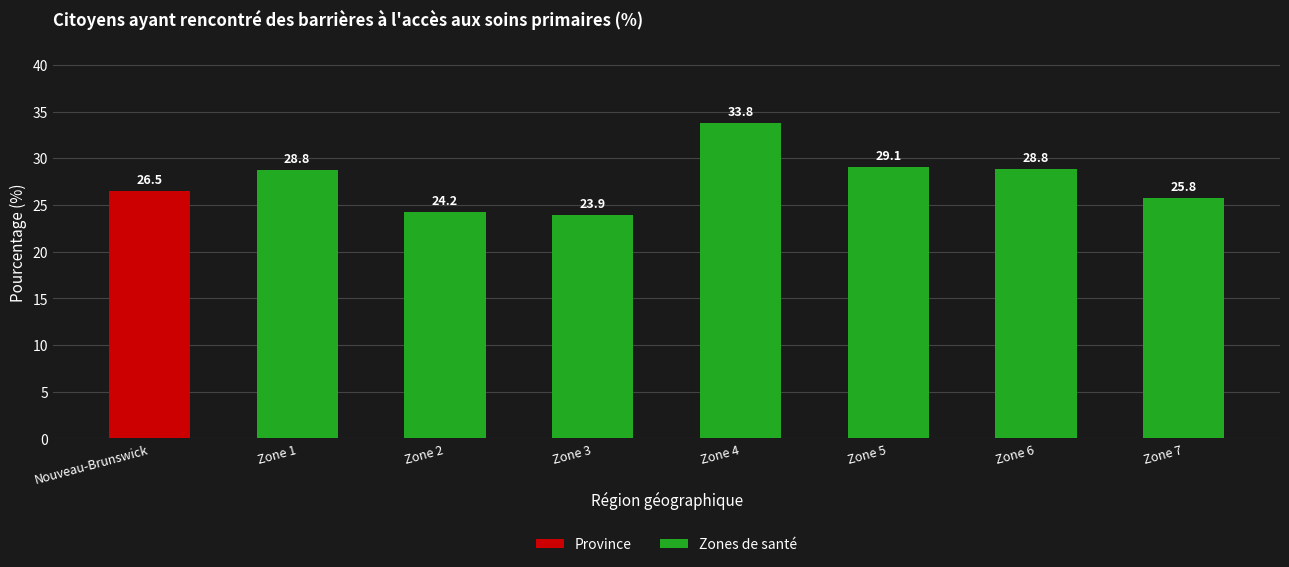

What is the difference between the Zones de santé values at Zone 5 and Zone 2?

4.9